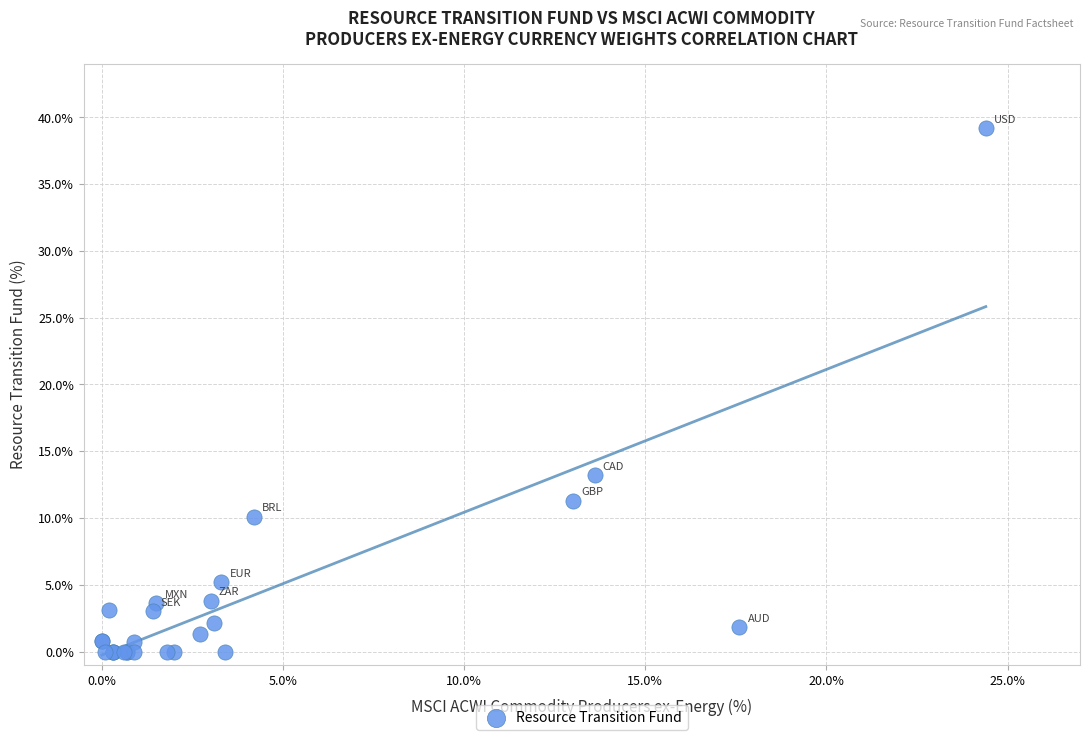

What Y value in the scatter plot is closest to 19?

13.2